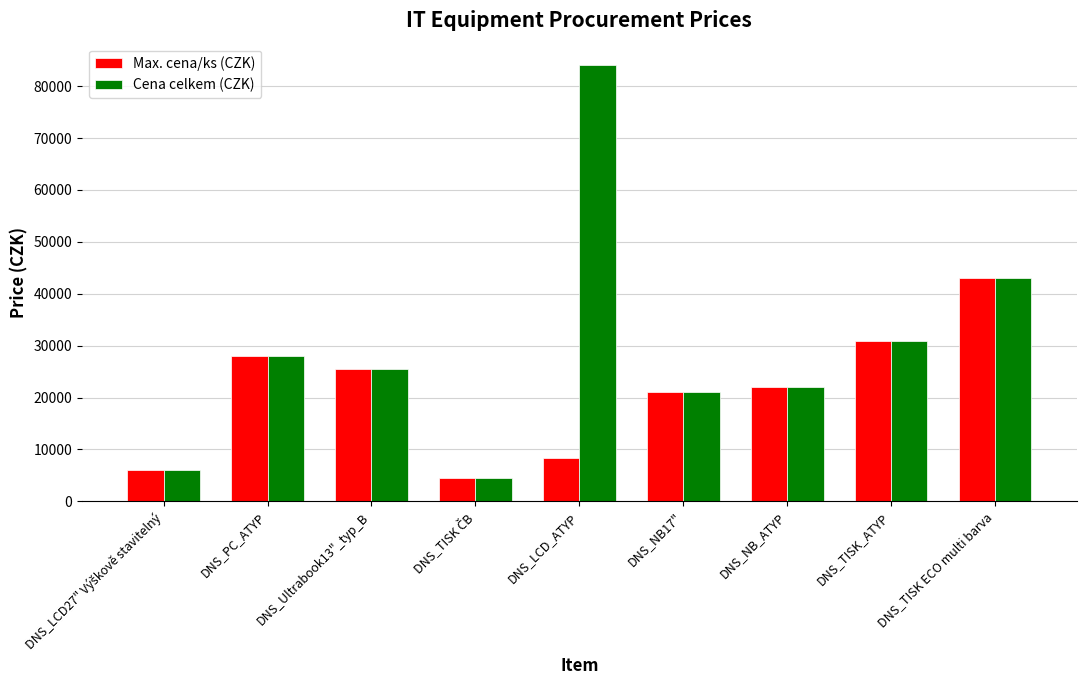

What position from the right is DNS_TISK_ATYP?

2